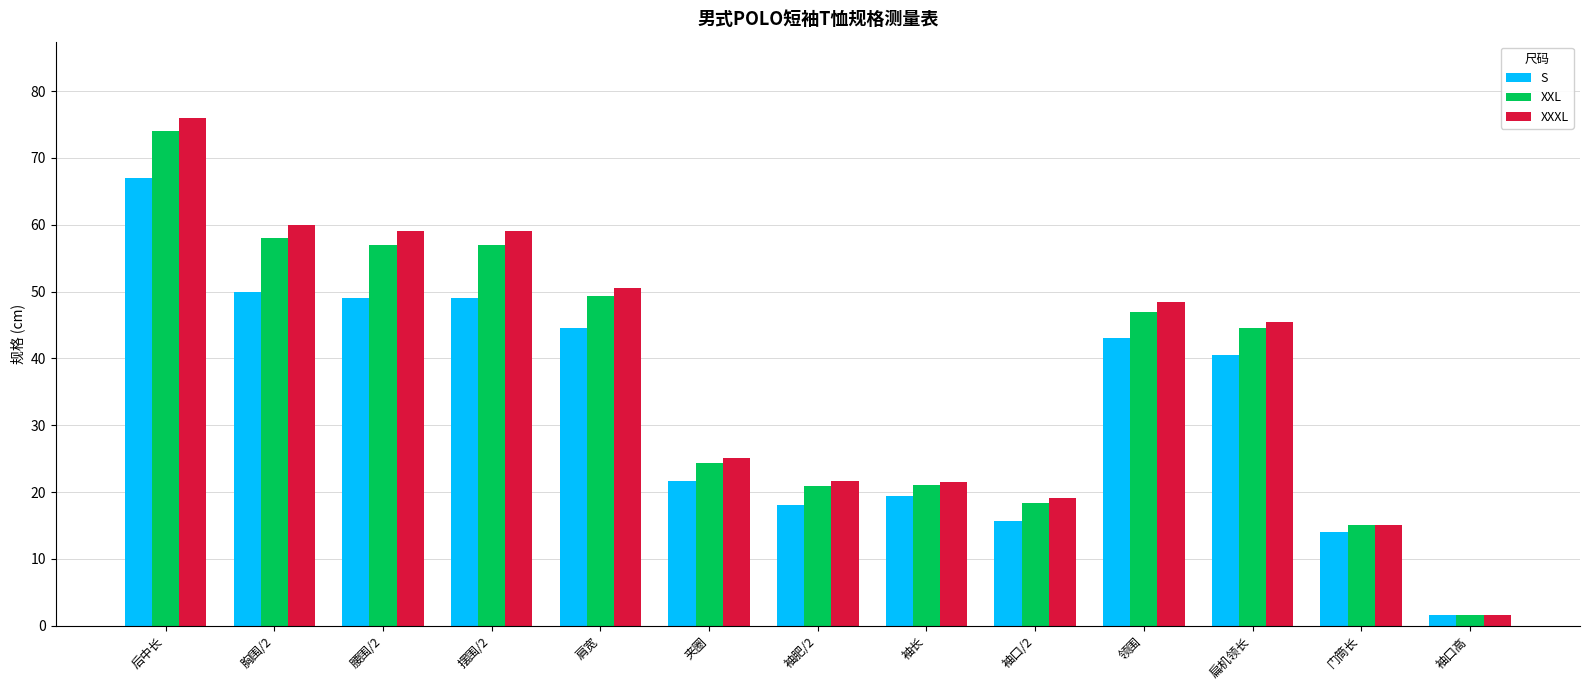

Which series has the widest spread of values?

XXXL